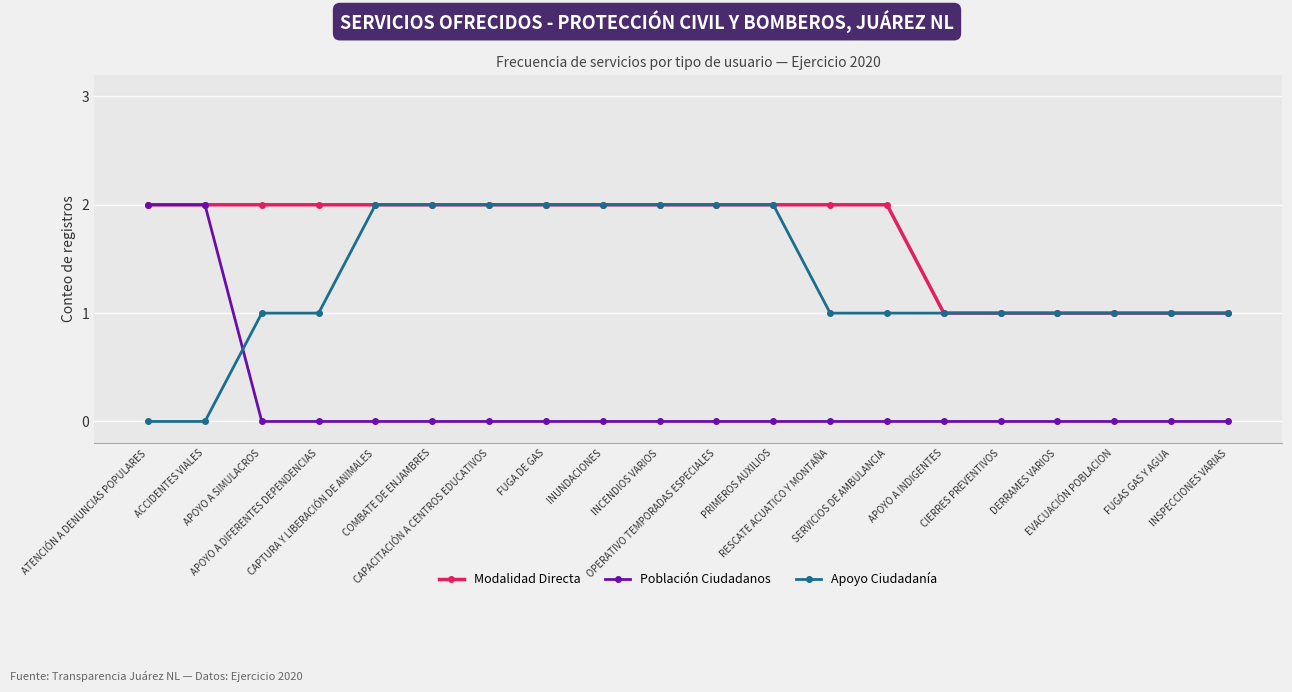

How many times do Apoyo Ciudadanía and Población Ciudadanos cross each other?

1